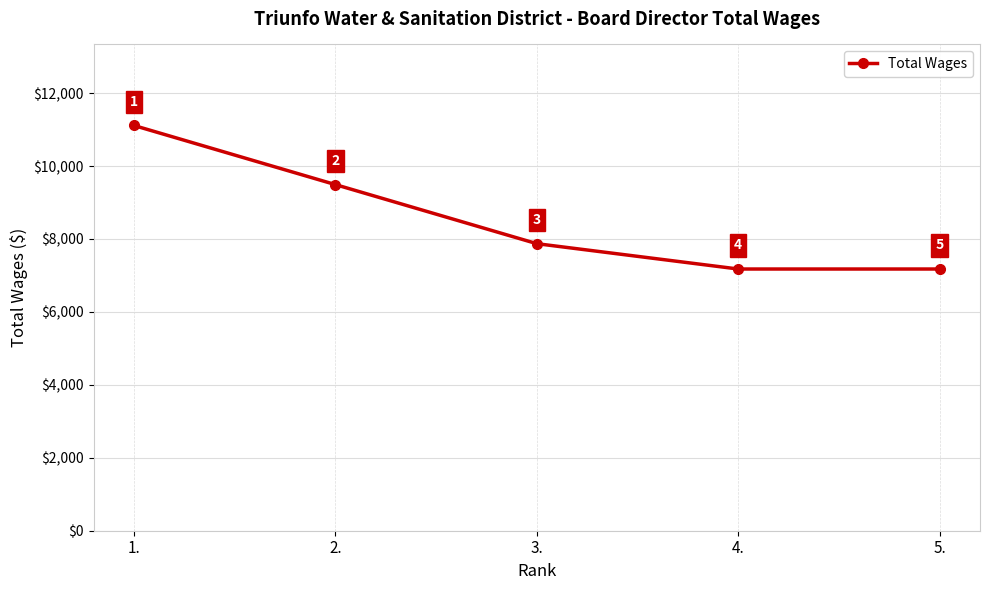

What is the maximum value shown in the chart?

11113